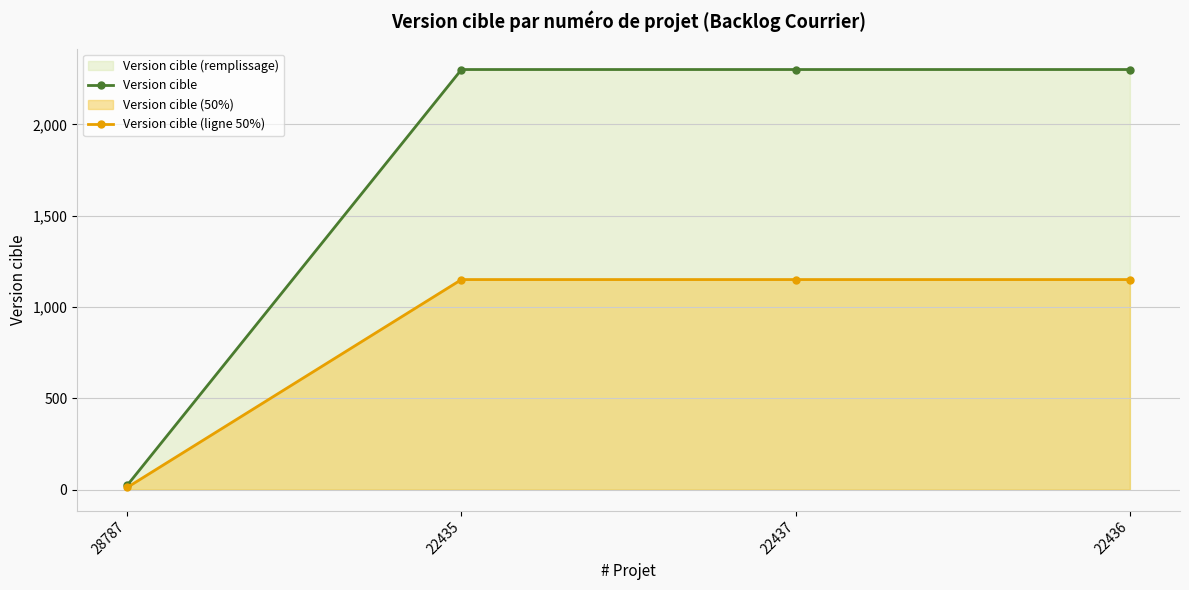

List the labels in order of Version cible value, smallest first.

28787, 22435, 22437, 22436